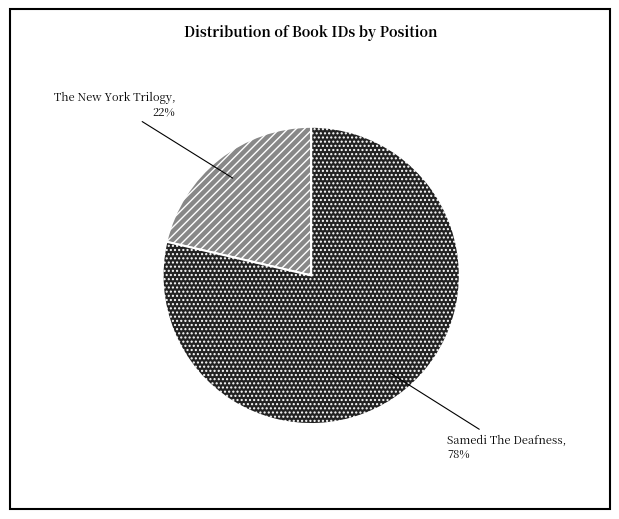

Is the sum of Samedi The Deafness (Jesse Ball, 2007) and The New York Trilogy (Paul Auster, 1985) greater than half?

Yes